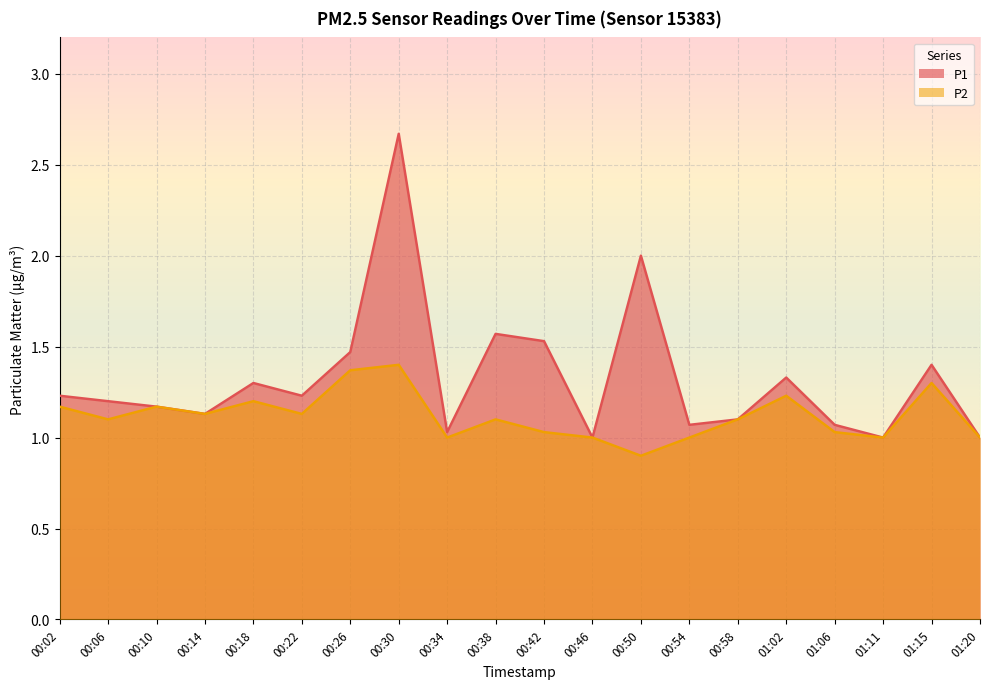

What are all the series names shown in the legend?

P1, P2